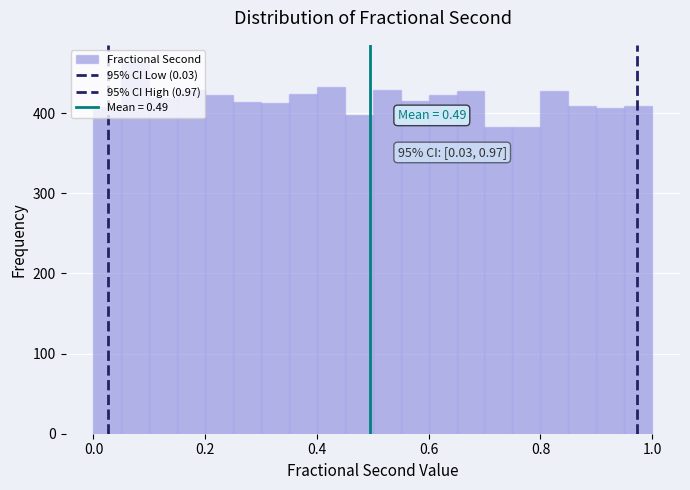

Around what value on the x-axis is the tallest bar? Give the approximate position of its centre, as read against the axis.

0.08